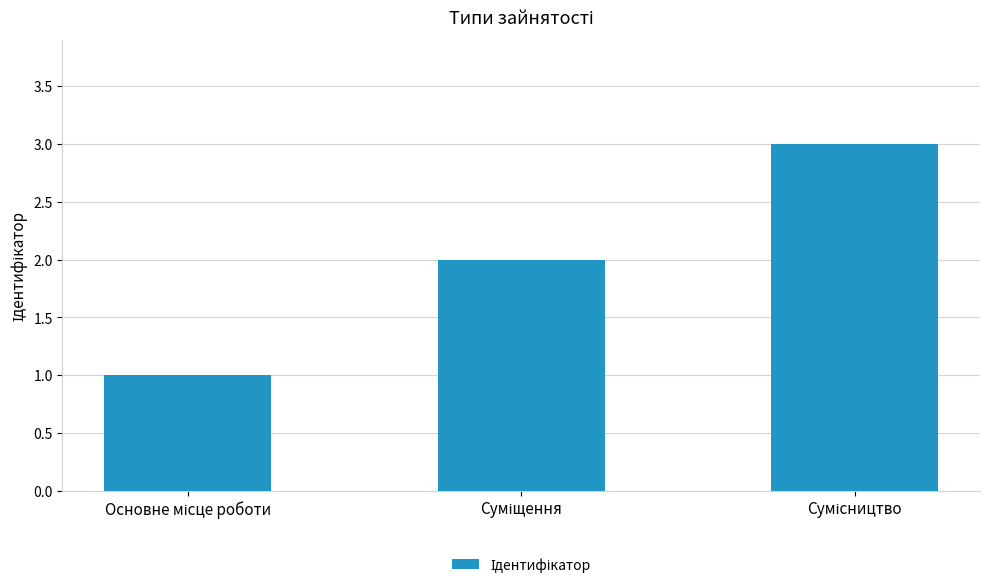

What is the maximum value shown in the chart?

3